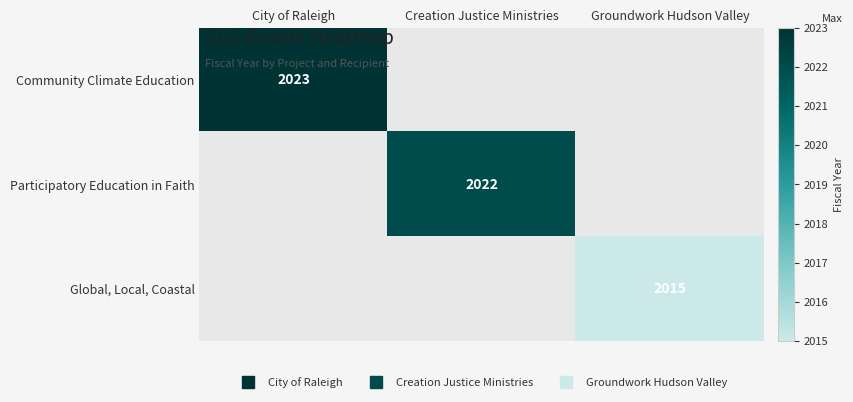

Is the value of Community Climate Education at Creation Justice Ministries greater than the value of Participatory Education in Faith at Groundwork Hudson Valley?

No